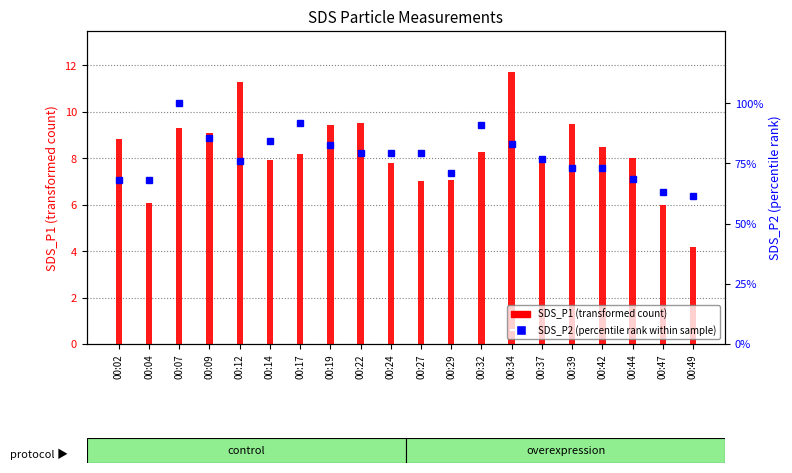

What is the average value of the SDS_P1 series?

8.3